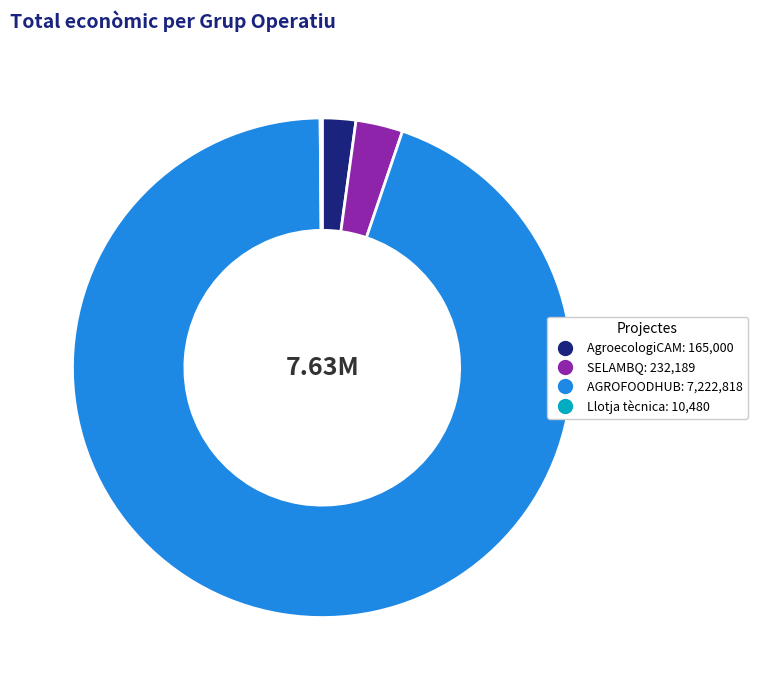

What is the ratio of the value at AGROFOODHUB to the value at SELAMBQ?

31.1